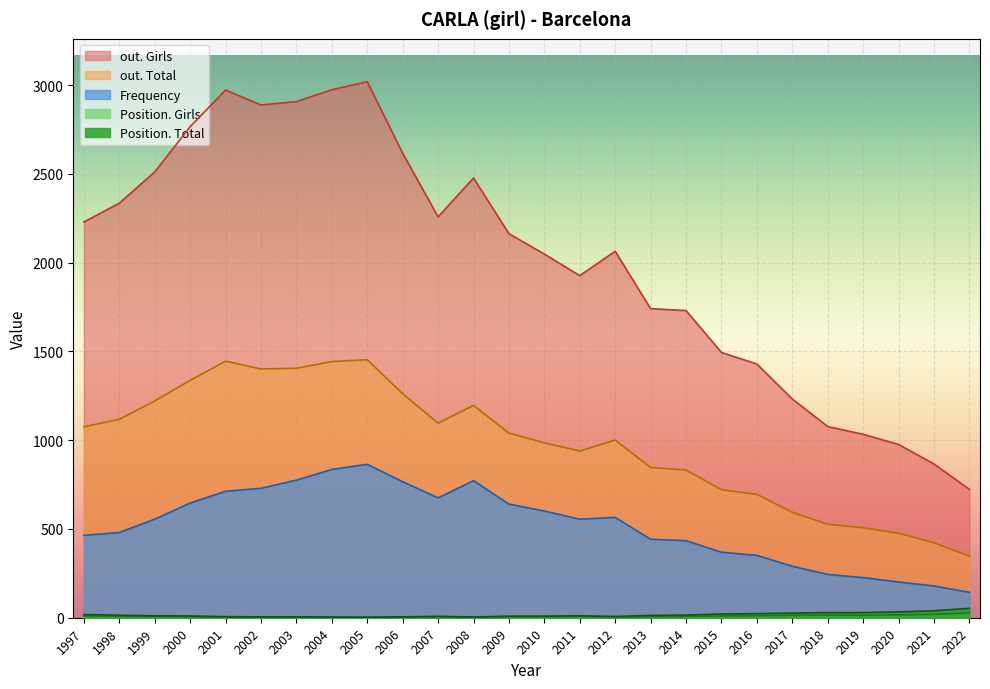

Which label corresponds to the largest value in the chart?

2005